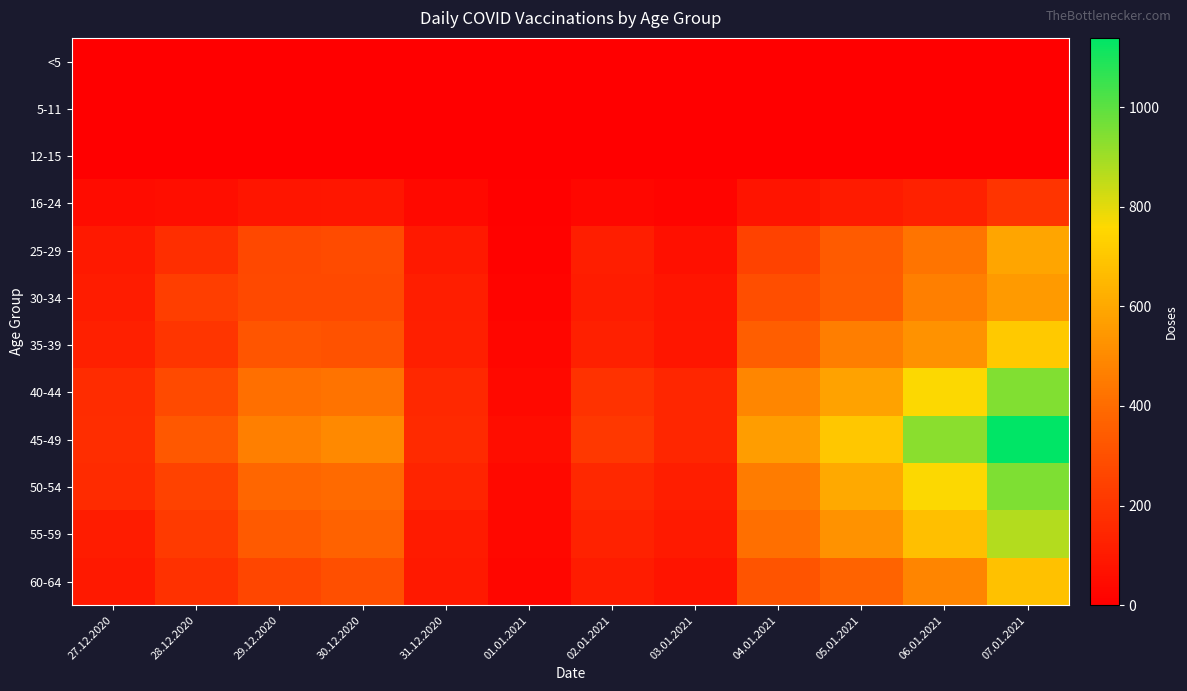

Between 27.12.2020 and 28.12.2020, which series saw the biggest shift?

45-49